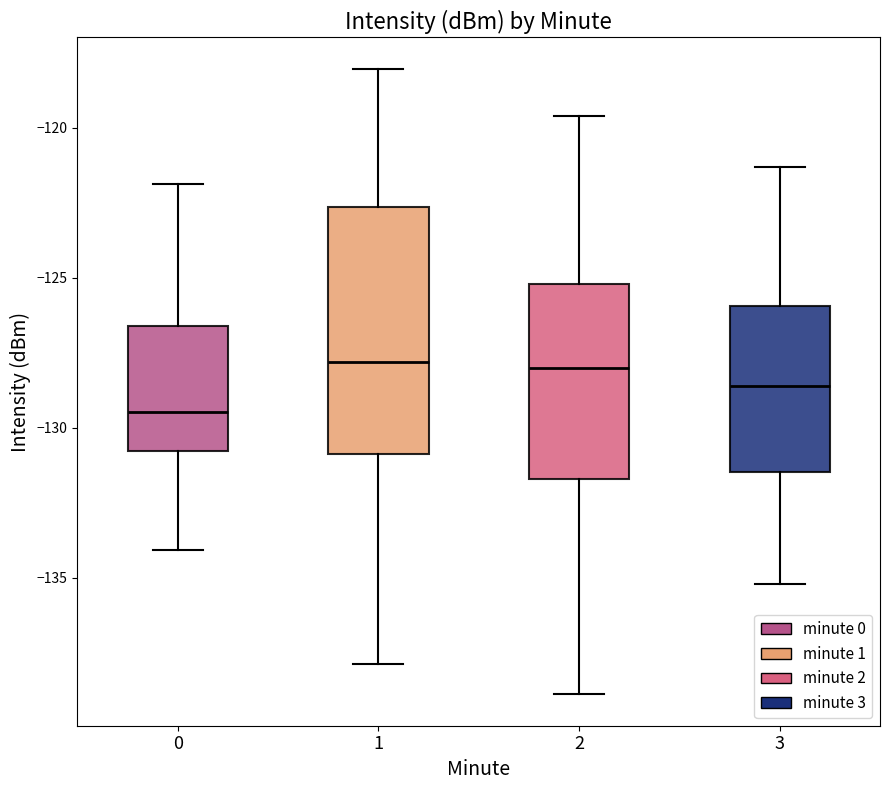

Which box is the tallest, from its lower edge to its upper edge?

1